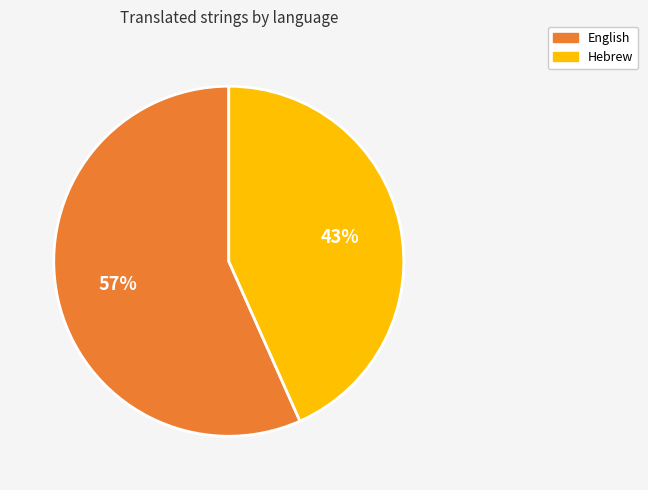

How many segments does this pie chart have?

2